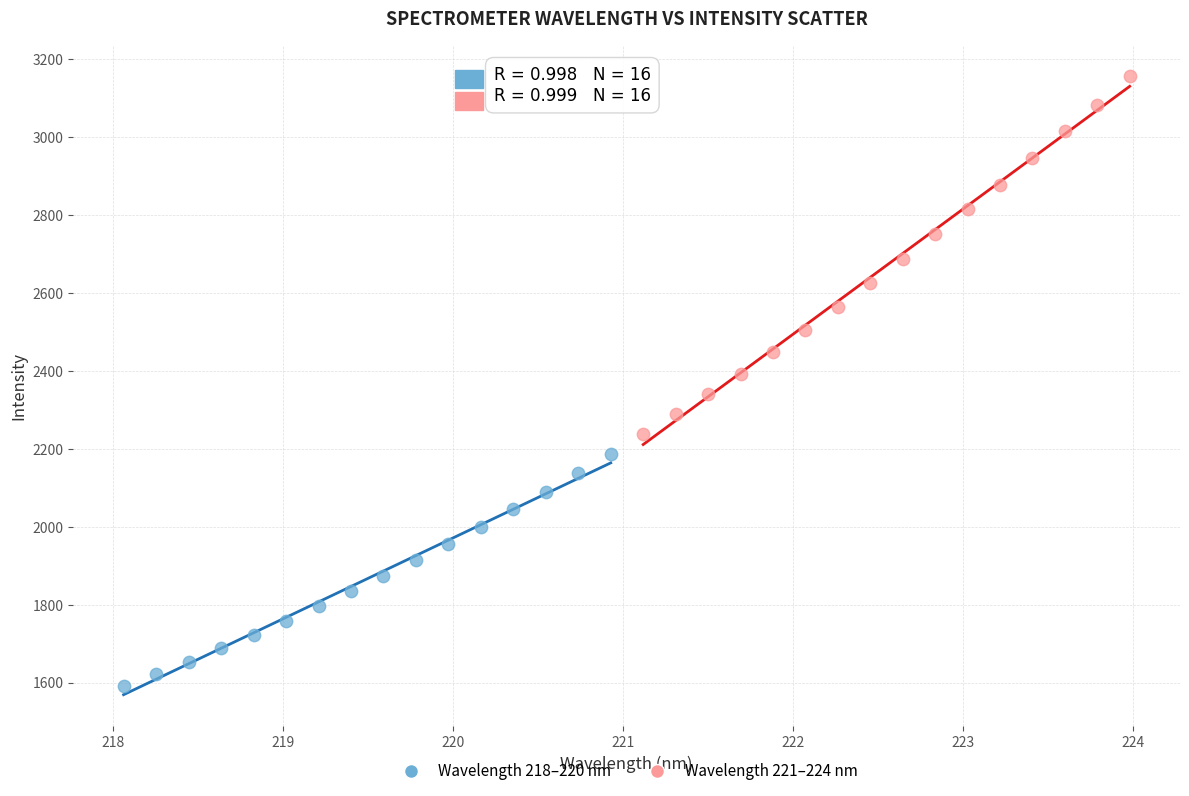

Which series reaches the maximum Y coordinate?

Wavelength 221–224 nm